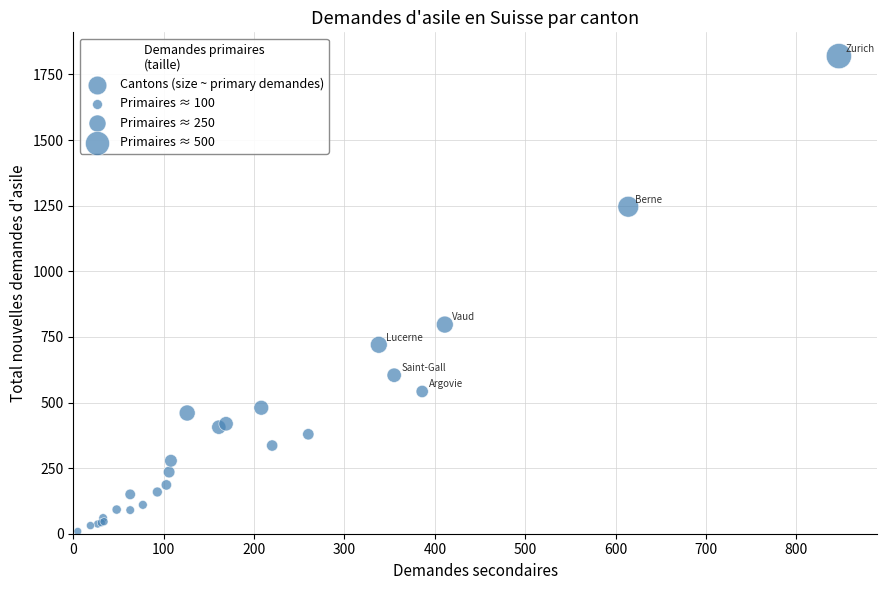

What Y value in the scatter plot is closest to 914?

797